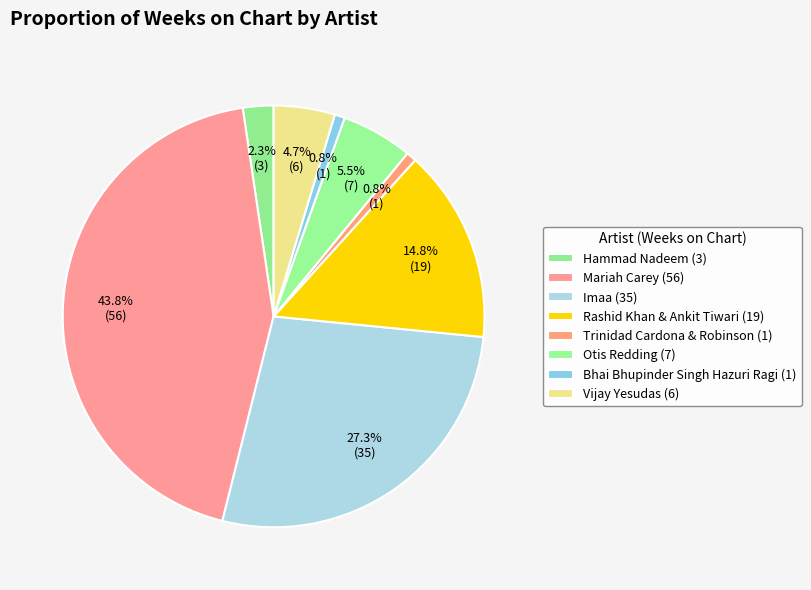

What percentage do Rashid Khan & Ankit Tiwari and Vijay Yesudas together represent?

19.5%